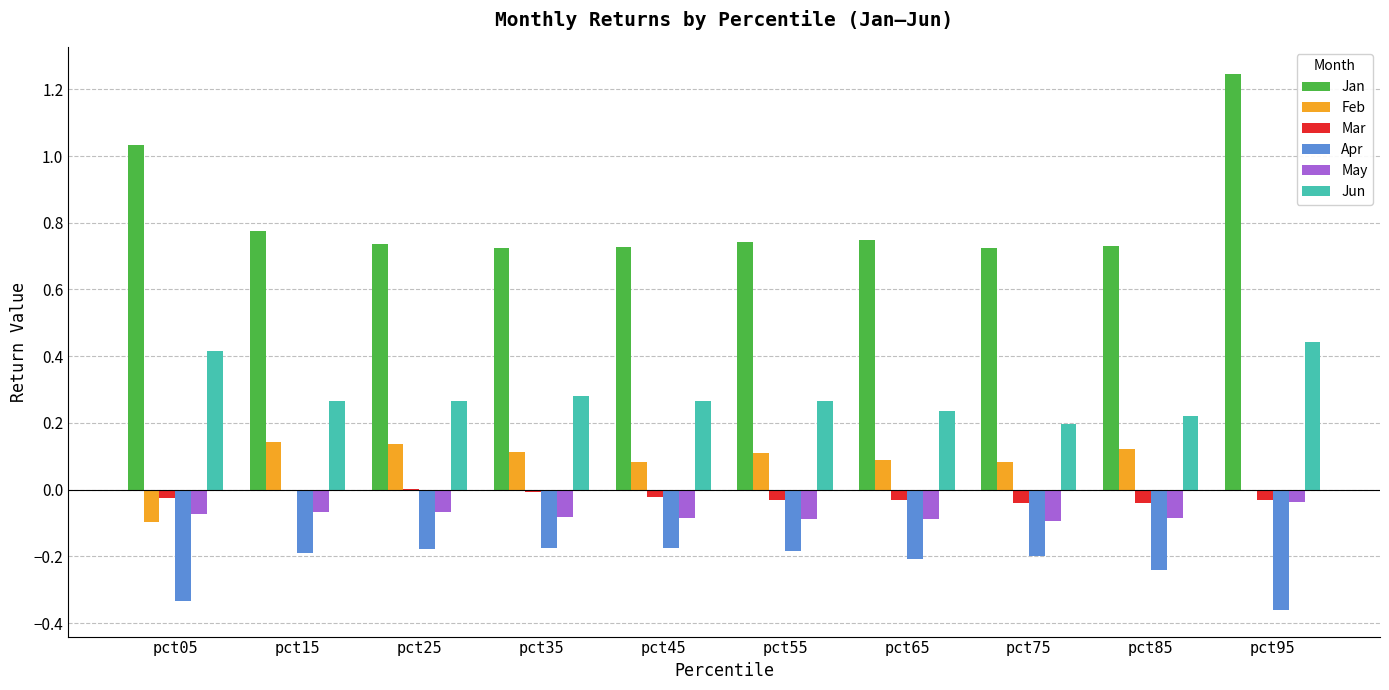

Is the value of Apr at pct15 greater than the value of Jan at pct45?

No